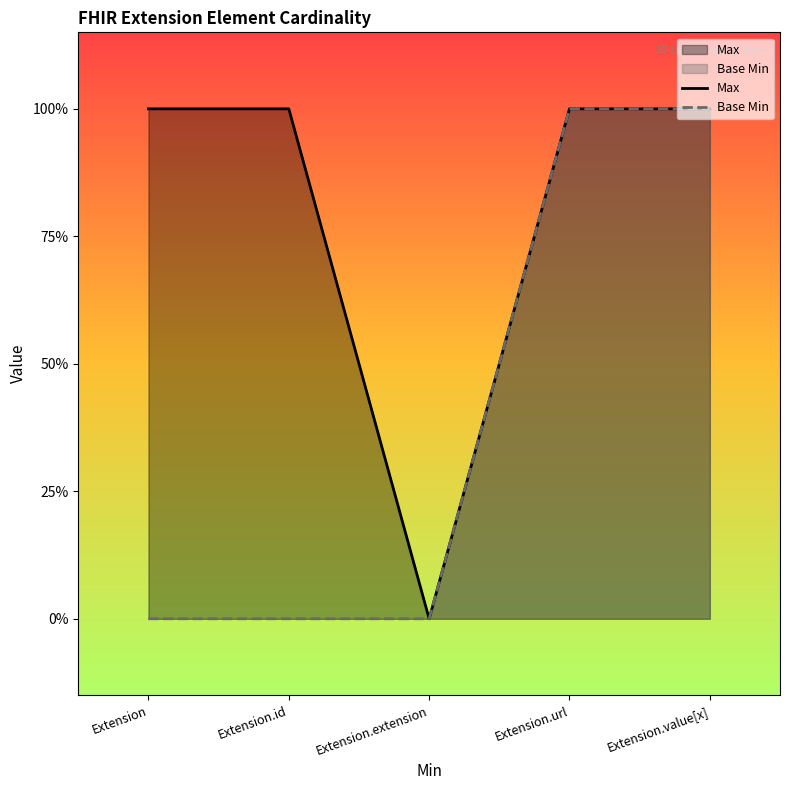

The Base Min series shows 0 at Extension.id. True or false?

True